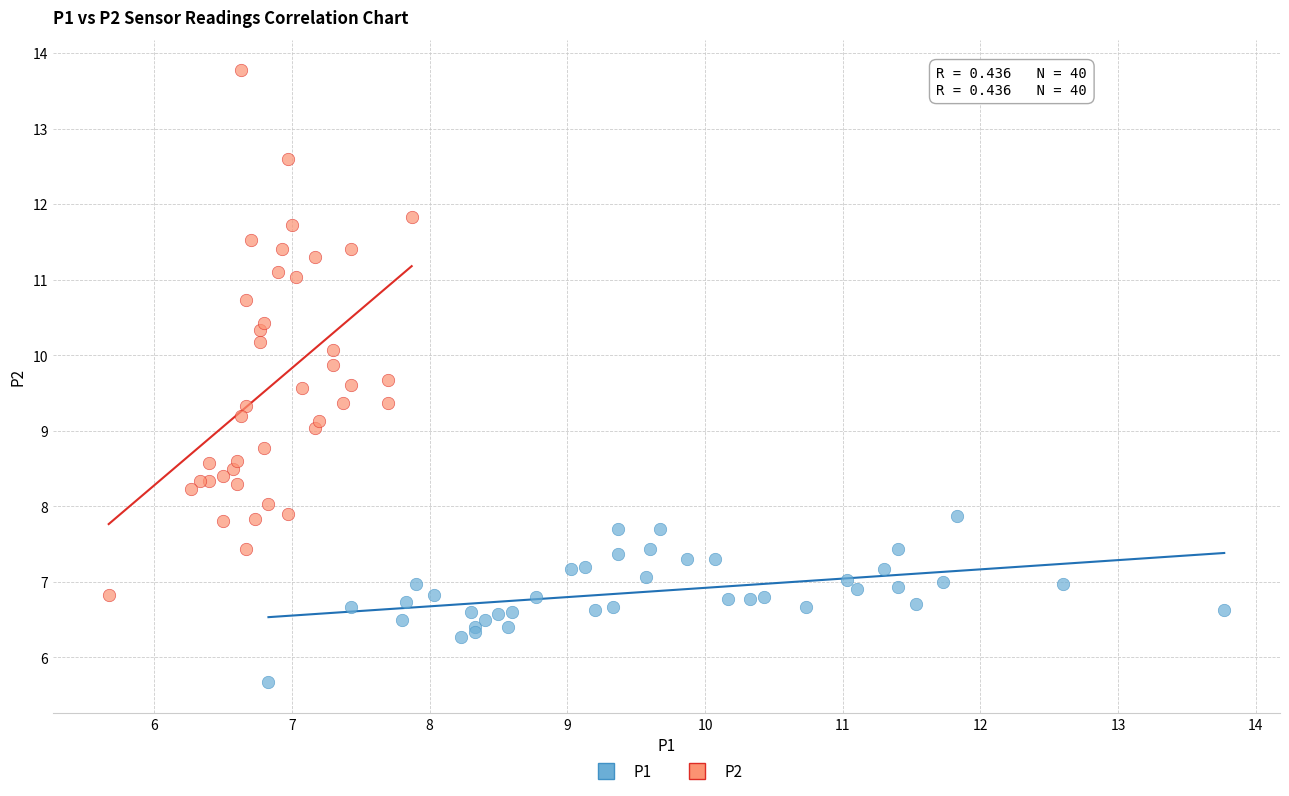

Which series has the widest spread of Y values?

P2